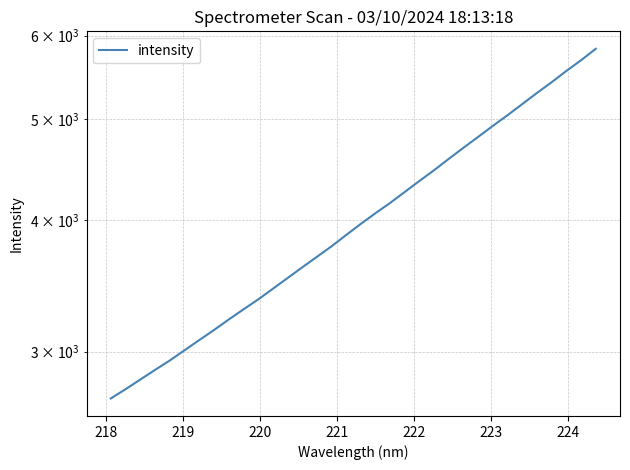

What is the maximum value shown in the chart?

5829.9